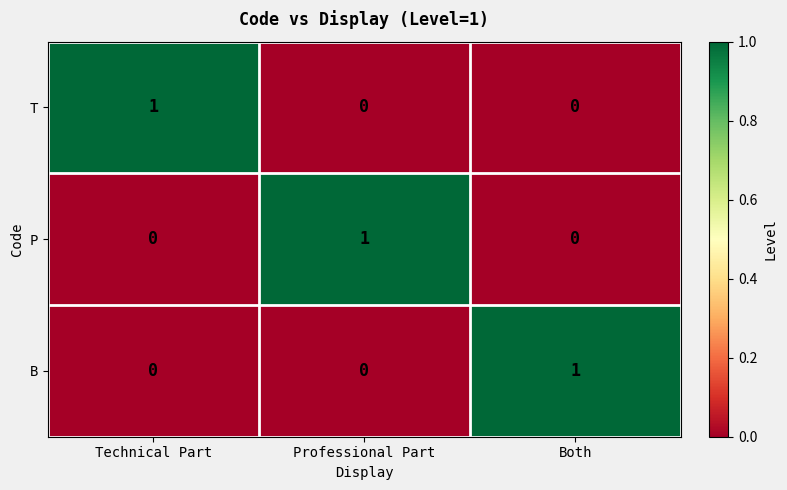

Reading left to right, what are all the values shown in this chart?

T: Technical Part=1	Professional Part=0	Both=0
P: Technical Part=0	Professional Part=1	Both=0
B: Technical Part=0	Professional Part=0	Both=1